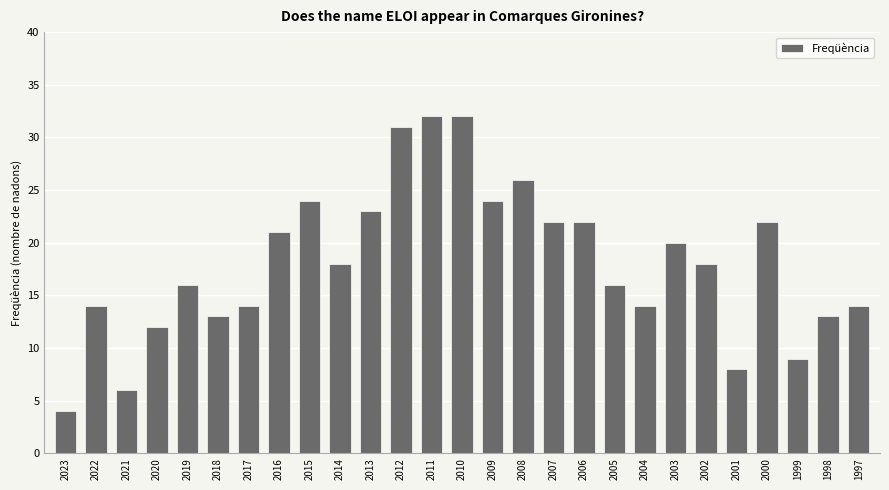

True or false: the data shows 32 at 2010.

True